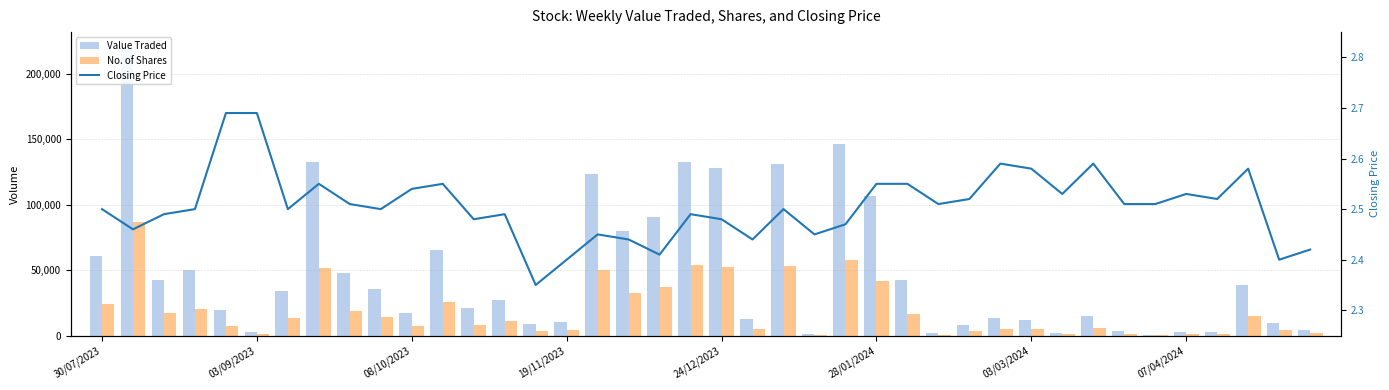

List the series in order of their overall mean, highest first.

Value Traded, No. of Shares, Closing Price